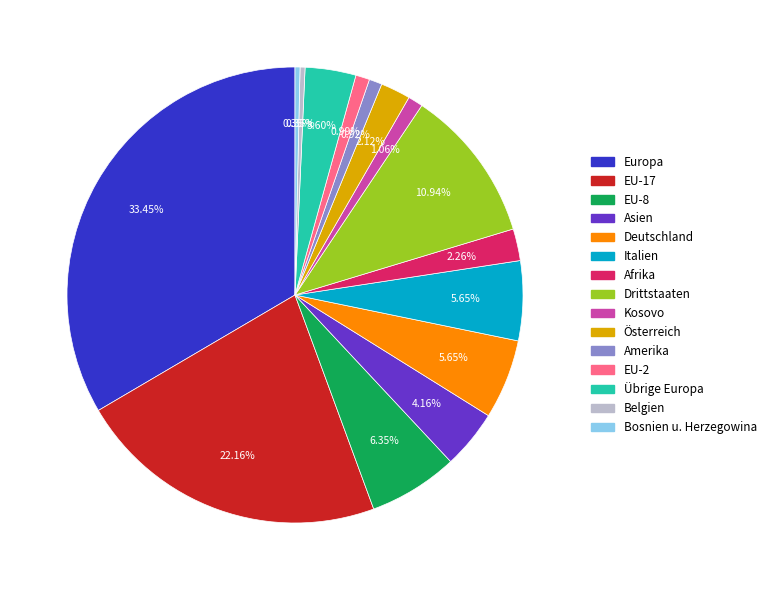

Combined, do Deutschland and Afrika account for over 50%?

No